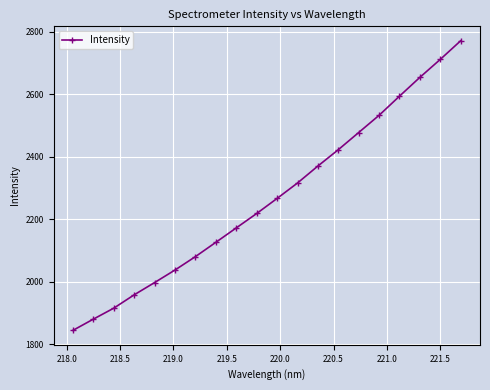

True or false: there are more than 2 points higher than both neighbors.

False